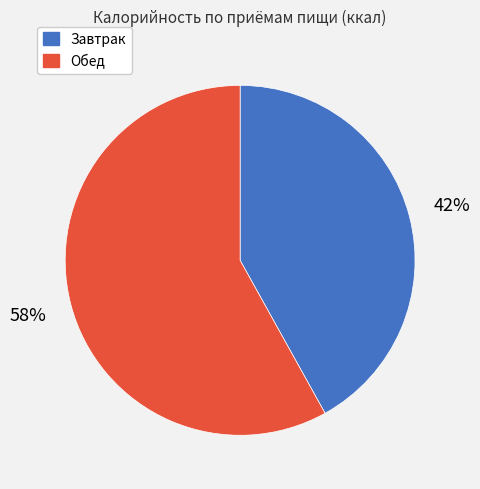

To the nearest percent, what is the difference between the largest and smallest slice percentages?

16%